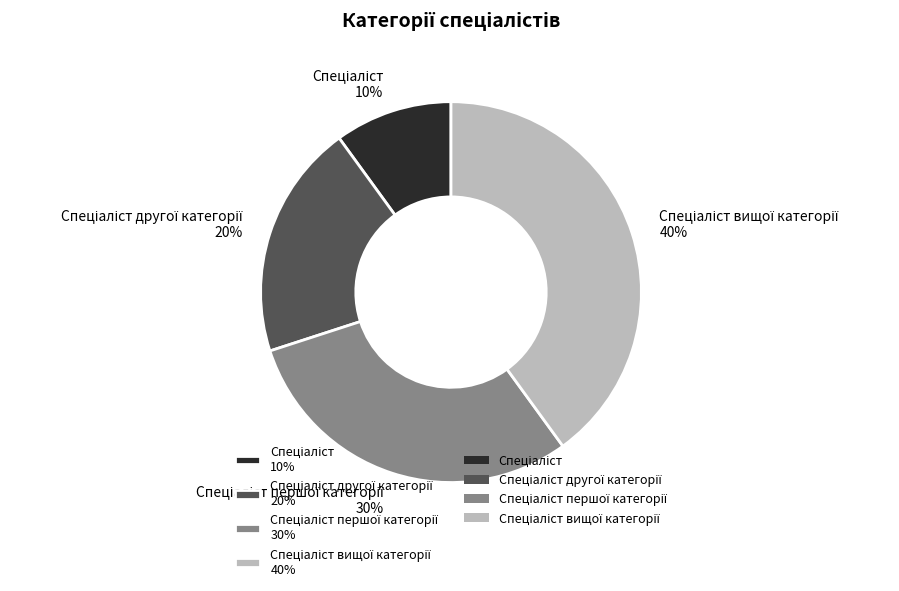

Is there a majority slice in this chart?

No